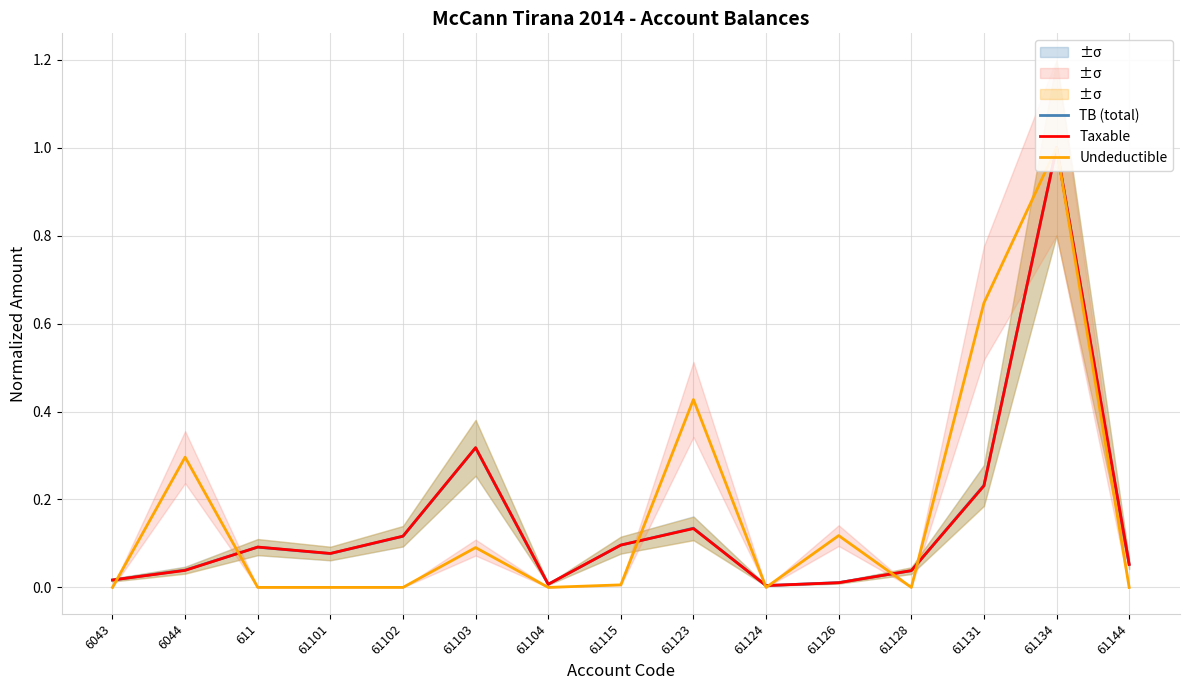

What is the label of the 5th point from the left?

61102